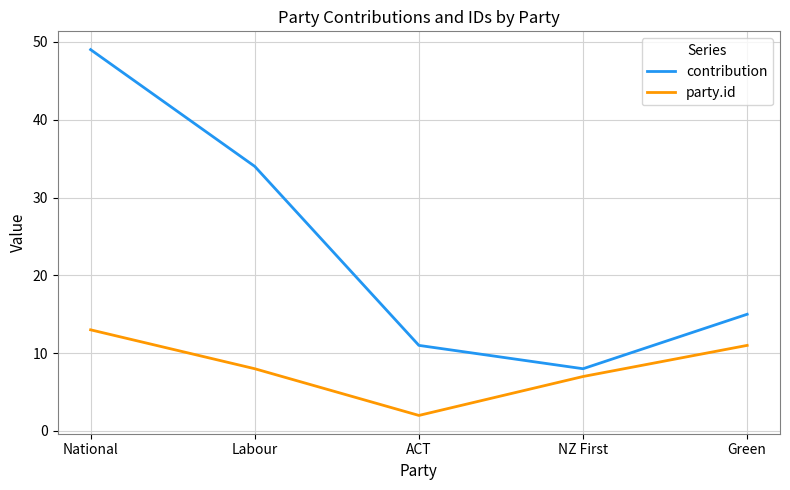

At which label does party.id reach its peak?

National